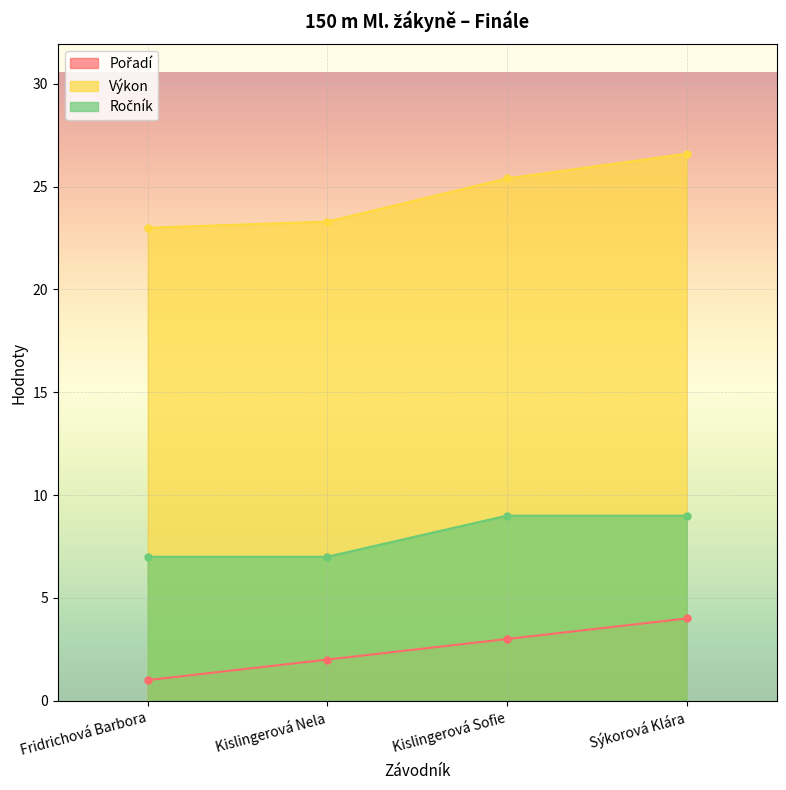

What is the sum of the Výkon values at Fridrichová Barbora and Kislingerová Nela?

46.3